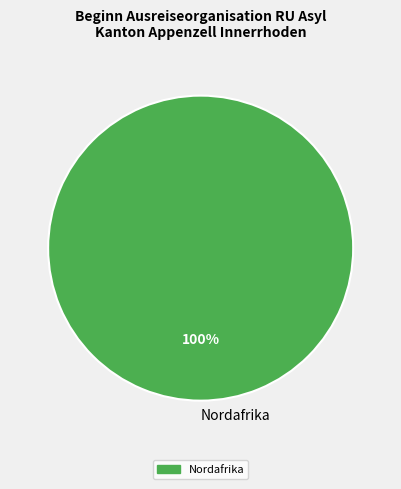

Count the number of slices in the pie.

1